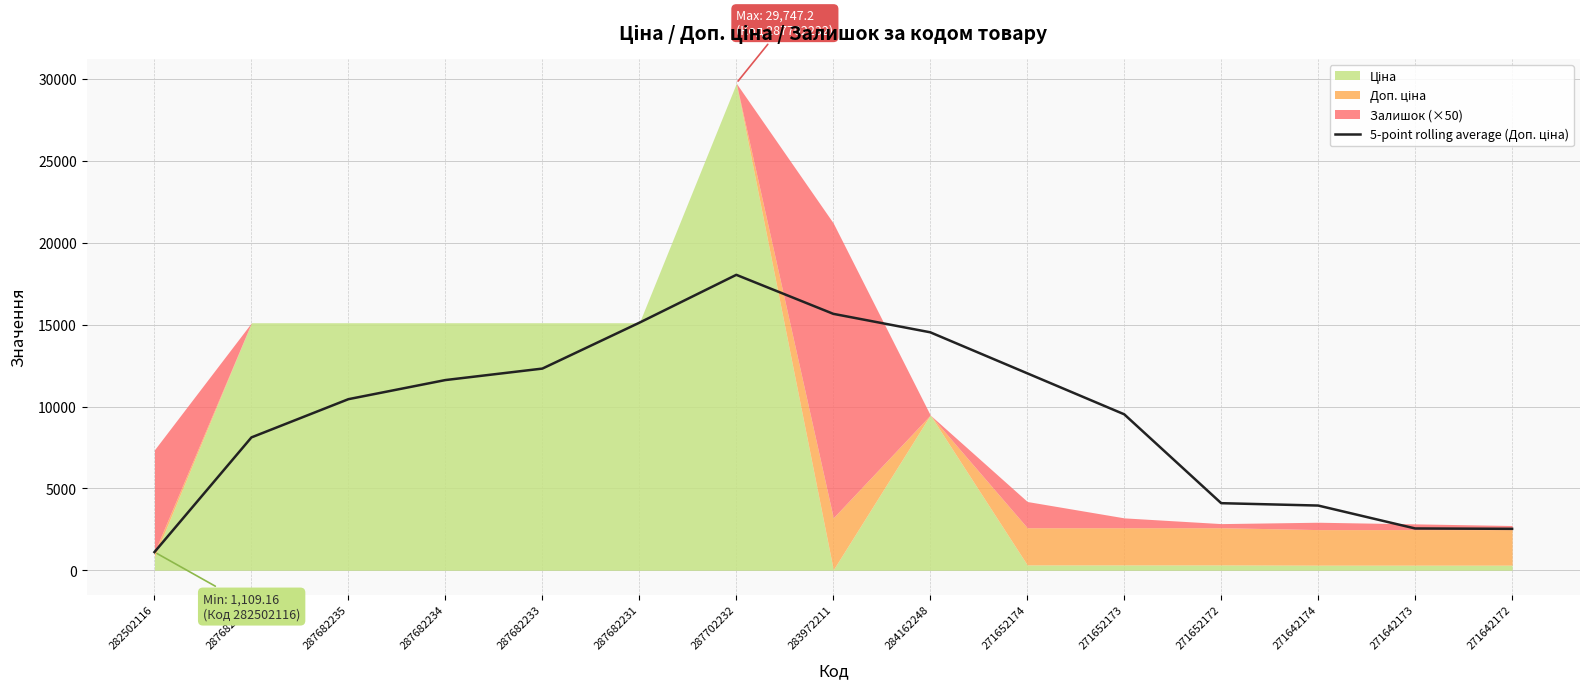

Reading left to right, what are all the values shown in this chart?

282502116=1109.2	287682236=8114.6	287682235=10449.7	287682234=11617.3	287682233=12317.8	287682231=15120.0	287702232=18045.5	283972211=15662.5	284162248=14534.5	271652174=12030.1	271652173=9525.8	271652172=4096.0	271642174=3951.5	271642173=2552.0	271642172=2528.8